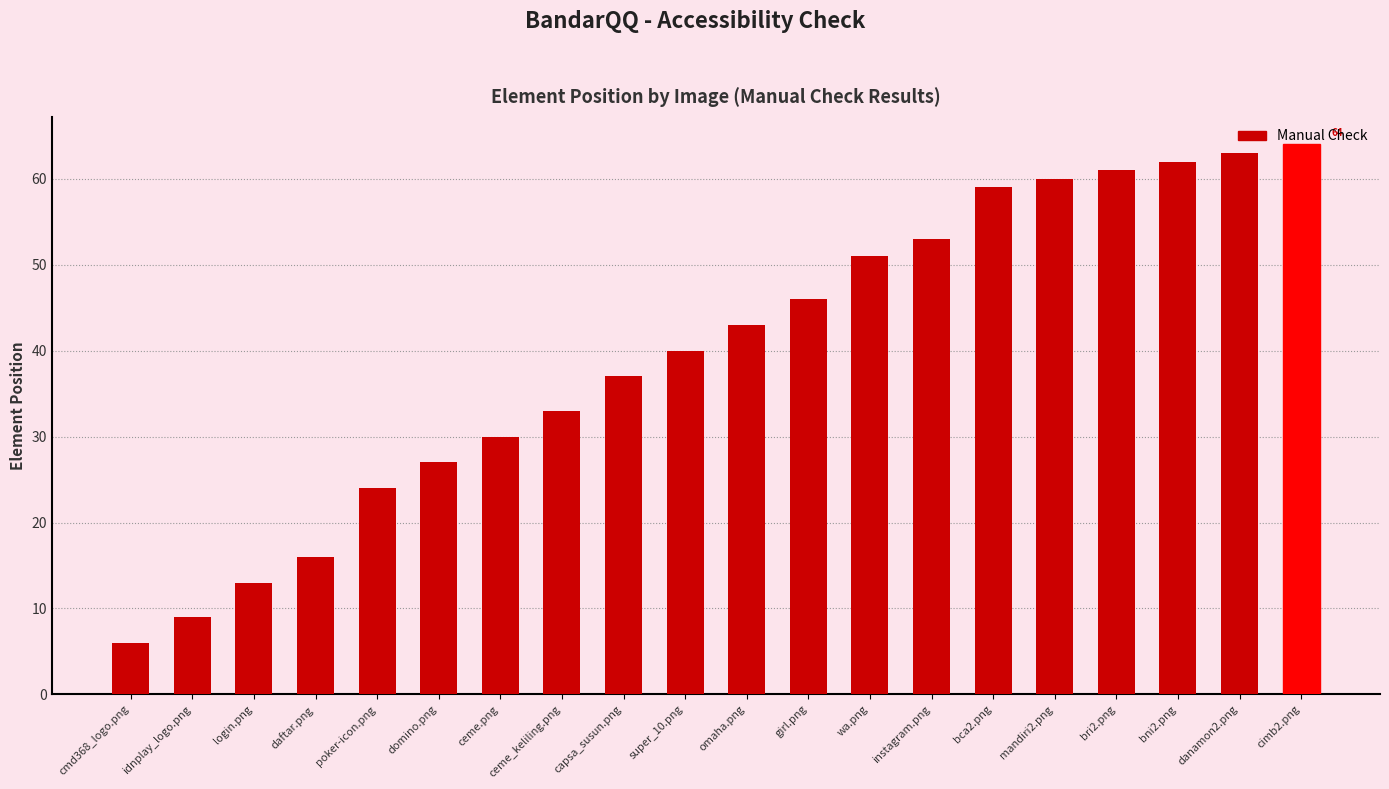

Reading left to right, list all the values displayed in this chart.

6	9	13	16	24	27	30	33	37	40	43	46	51	53	59	60	61	62	63	64